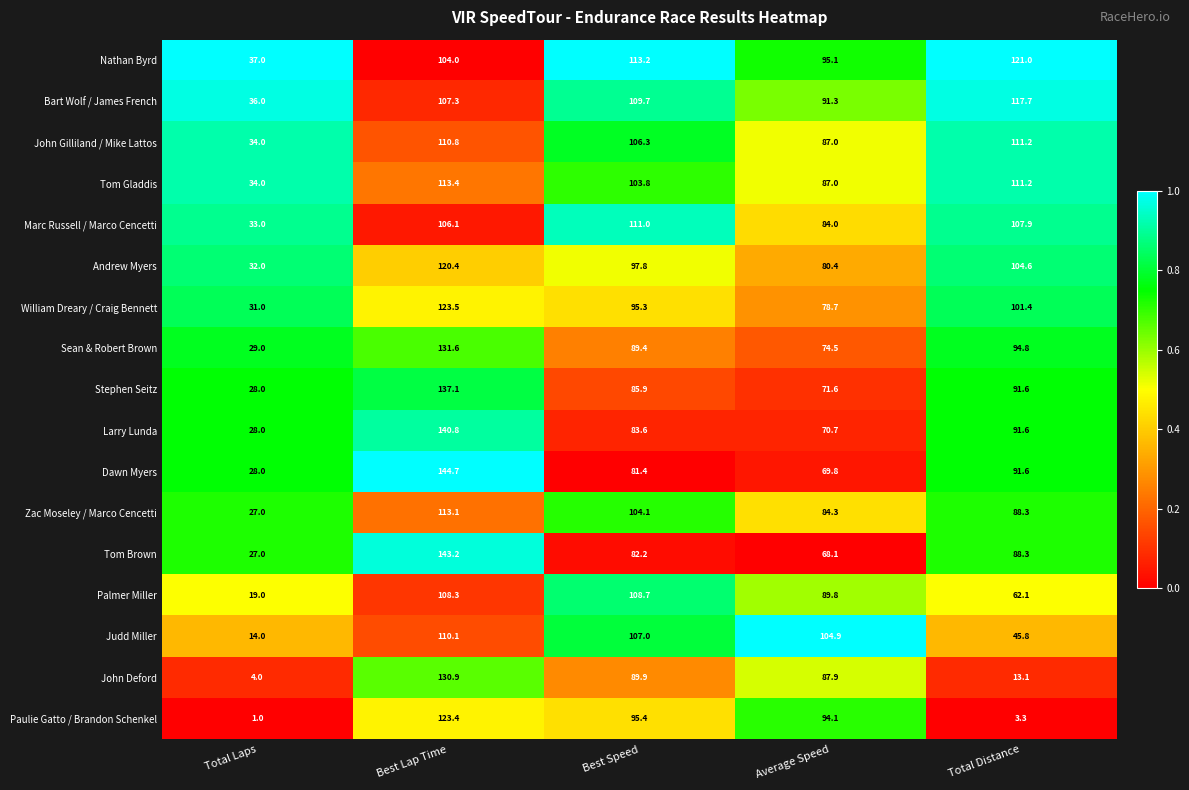

The Zac Moseley / Marco Cencetti series shows 55.0 at Average Speed. True or false?

False